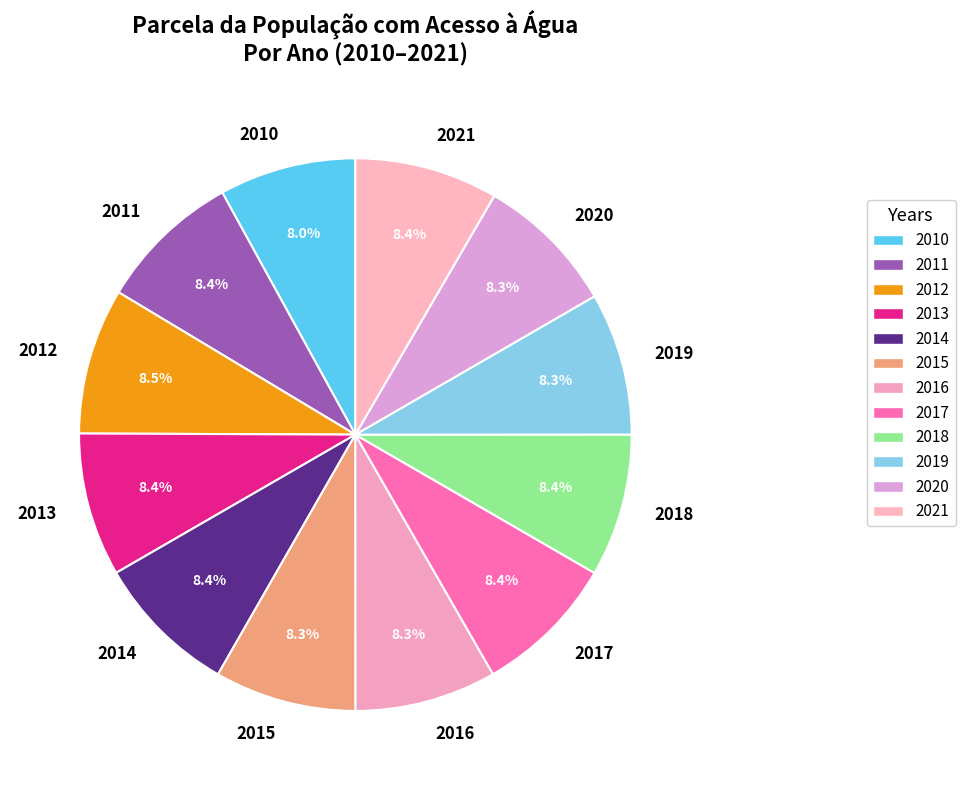

To the nearest percent, what is the combined percentage of 2011 and 2013?

17%